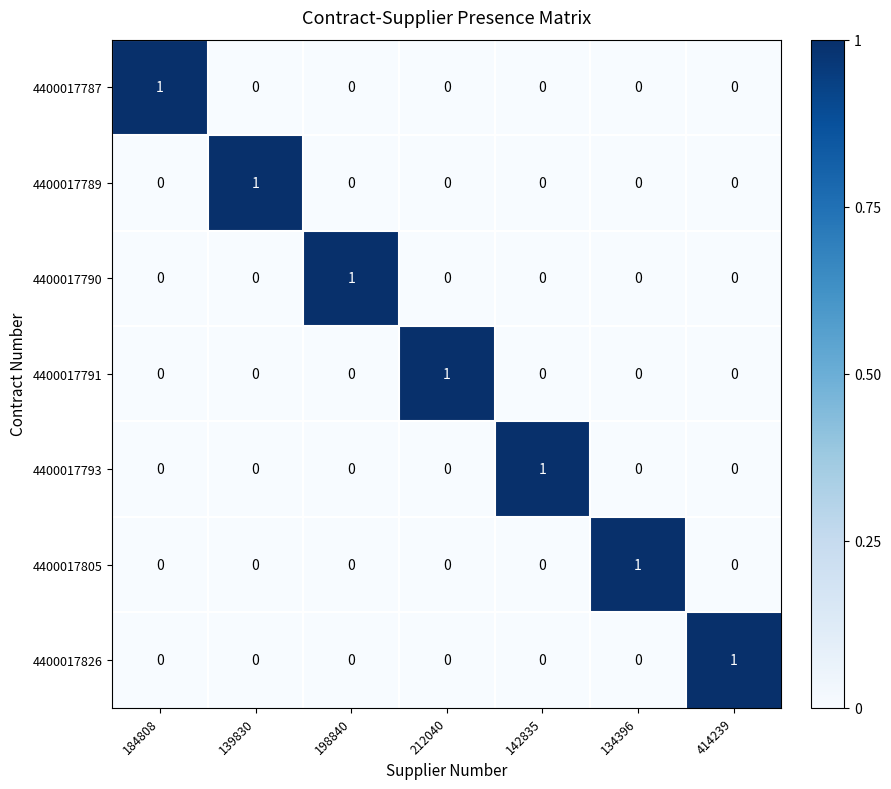

The value of 4400017805 at 198840 is 0. True or false?

True